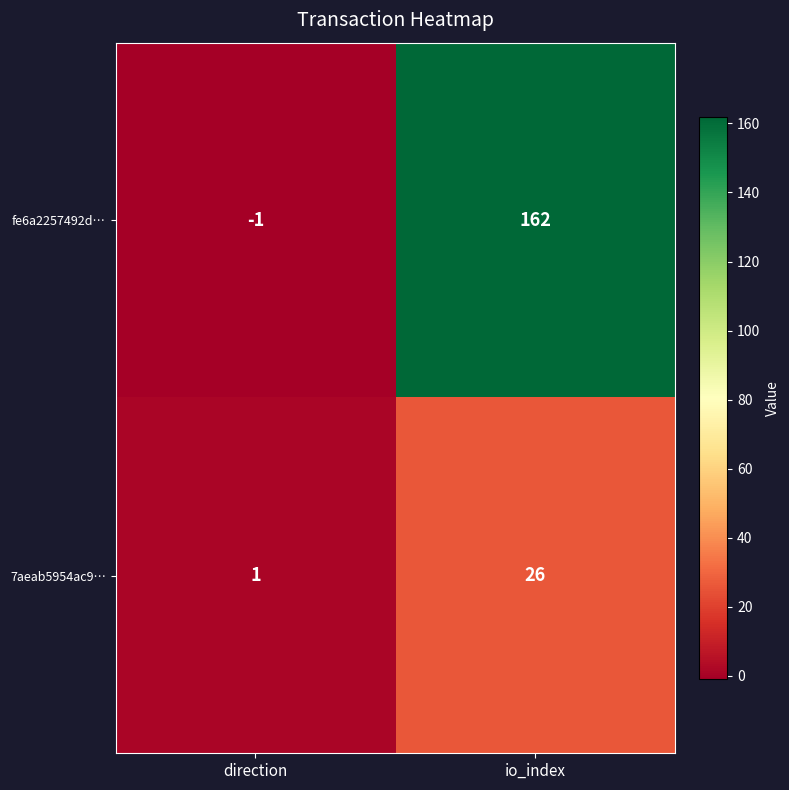

Rank the series by their average value, from lowest to highest.

7aeab5954ac9…, fe6a2257492d…